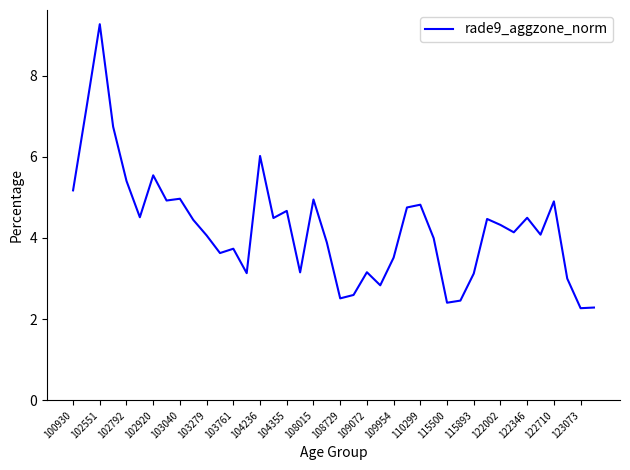

What is the maximum value shown in the chart?

9.3